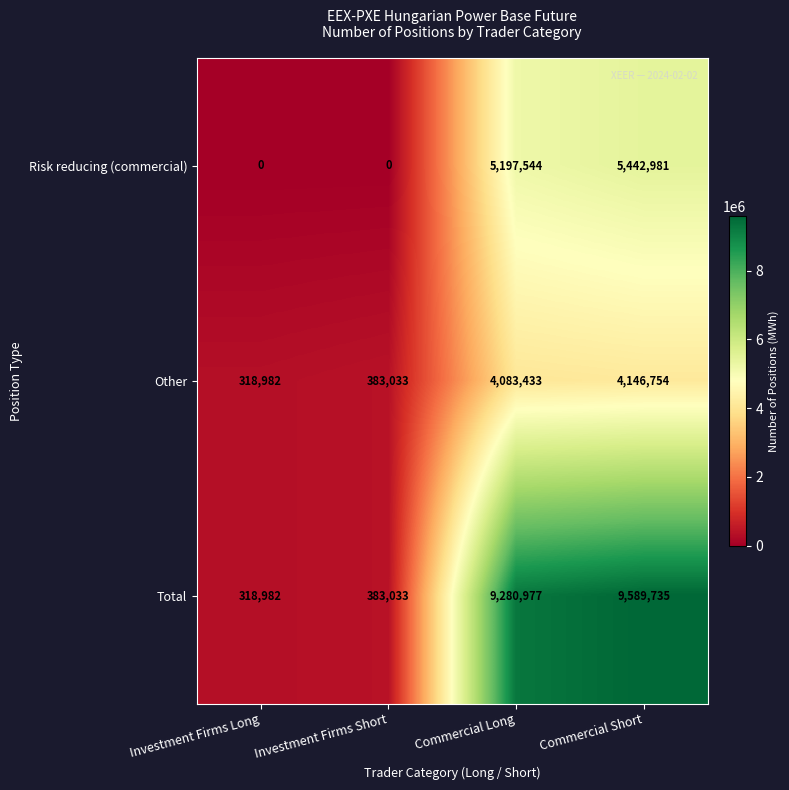

Which series has the widest spread of values?

Total